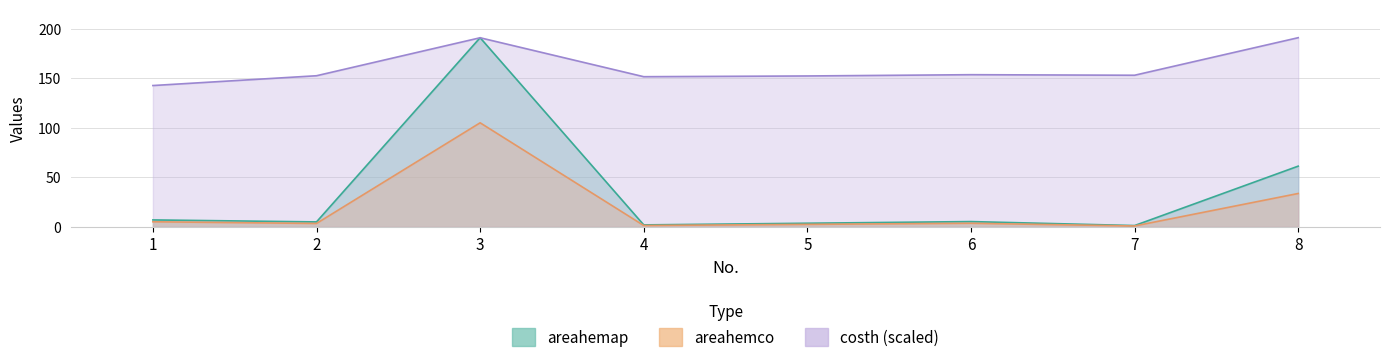

Where is costh nearest to the value 166?

6